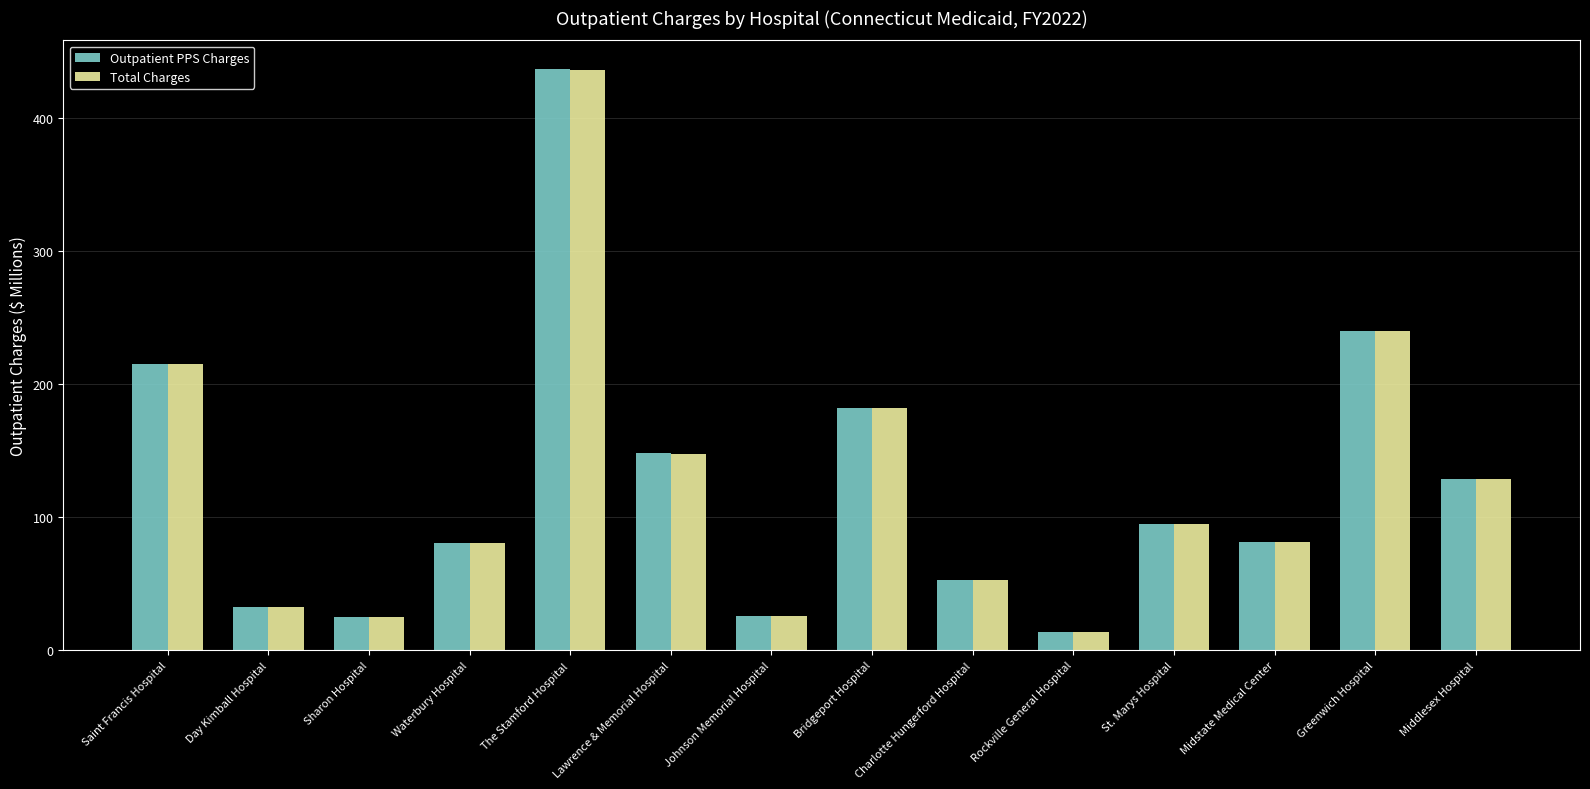

Is it true that Total Charges equals 147.7 at Lawrence & Memorial Hospital?

True